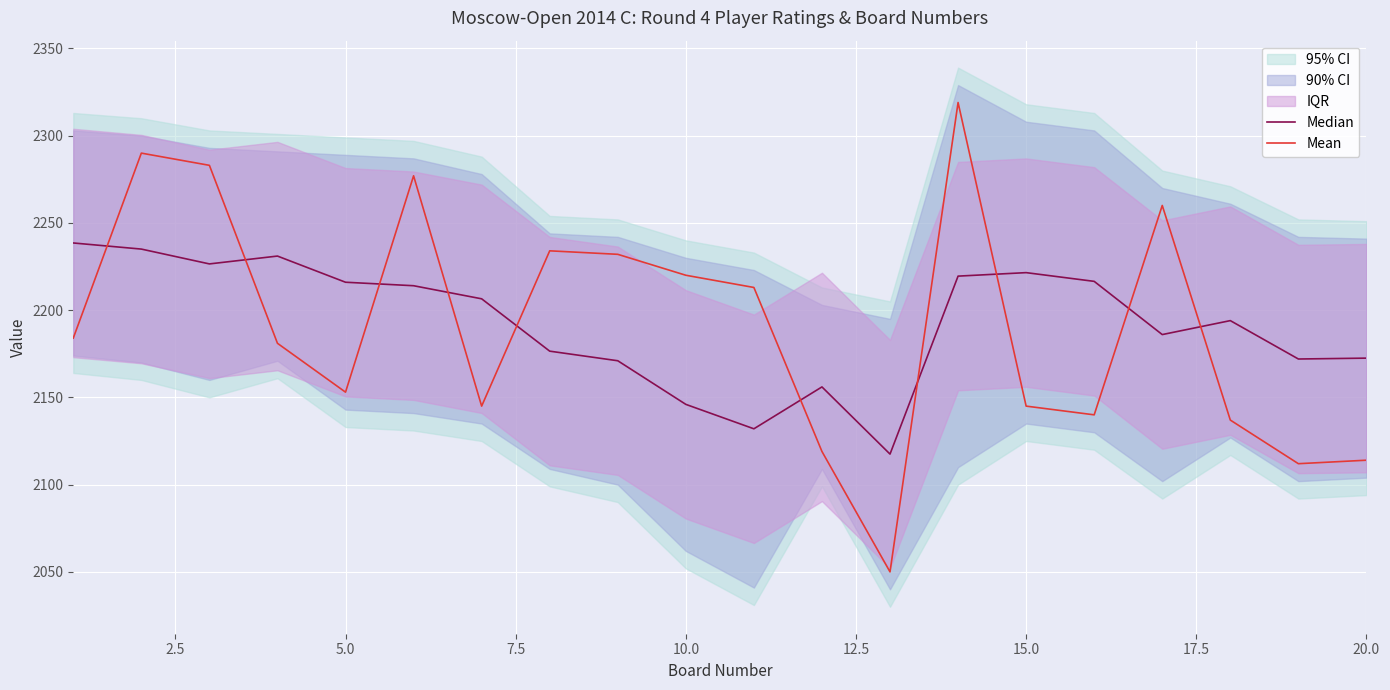

Which series has the largest range (max minus min)?

Mean